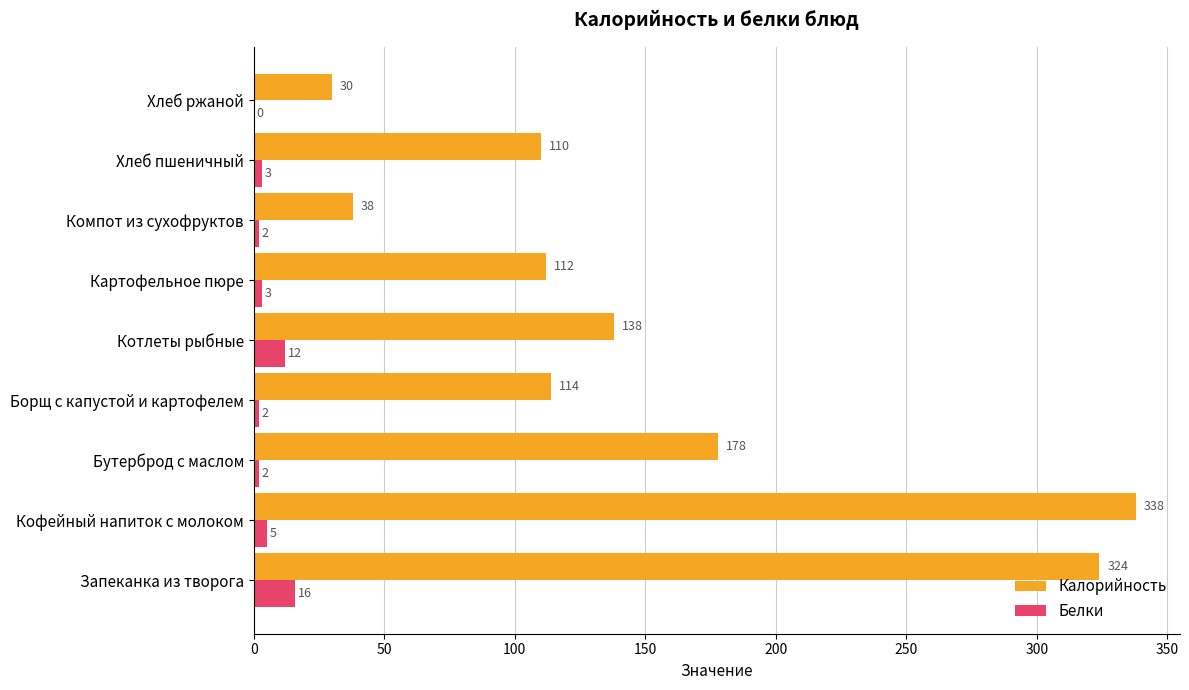

Where is Калорийность nearest to the value 184?

Бутерброд с маслом